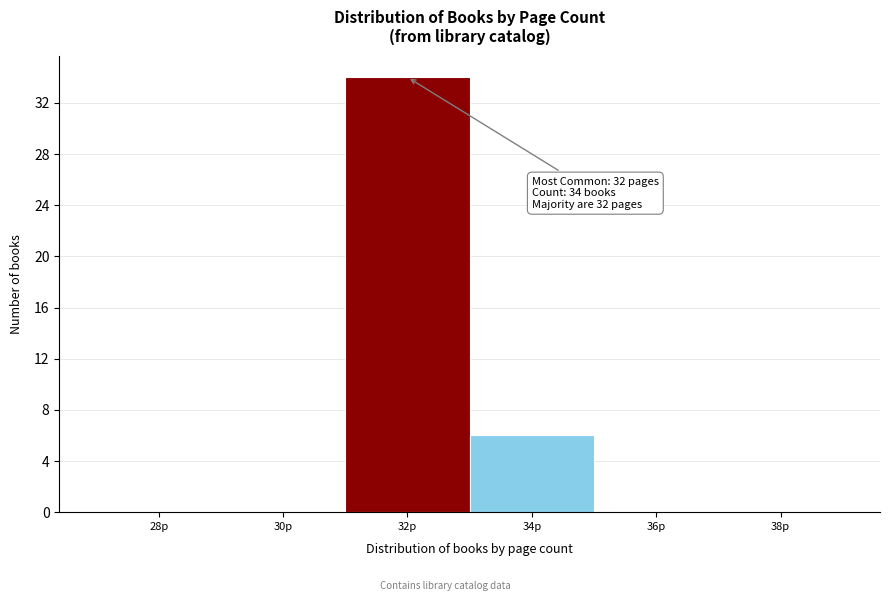

What is the greatest value displayed?

34